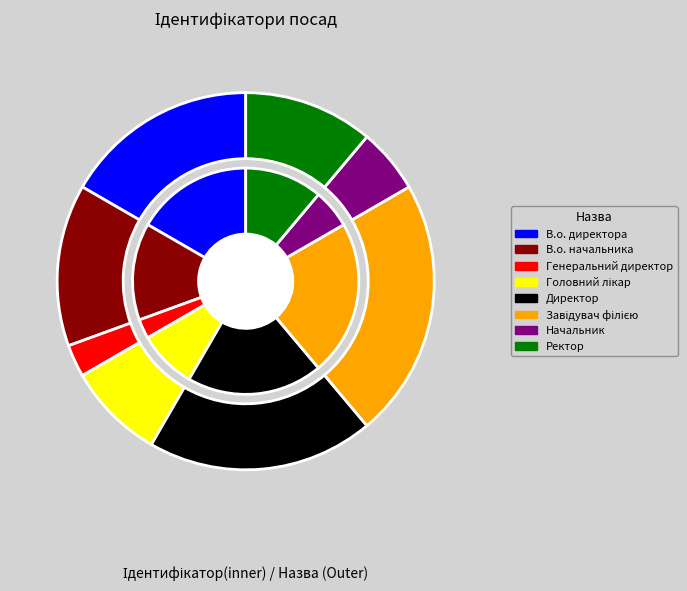

Approximately how many times larger is the value at В.о. начальника compared to Генеральний директор?

5.0